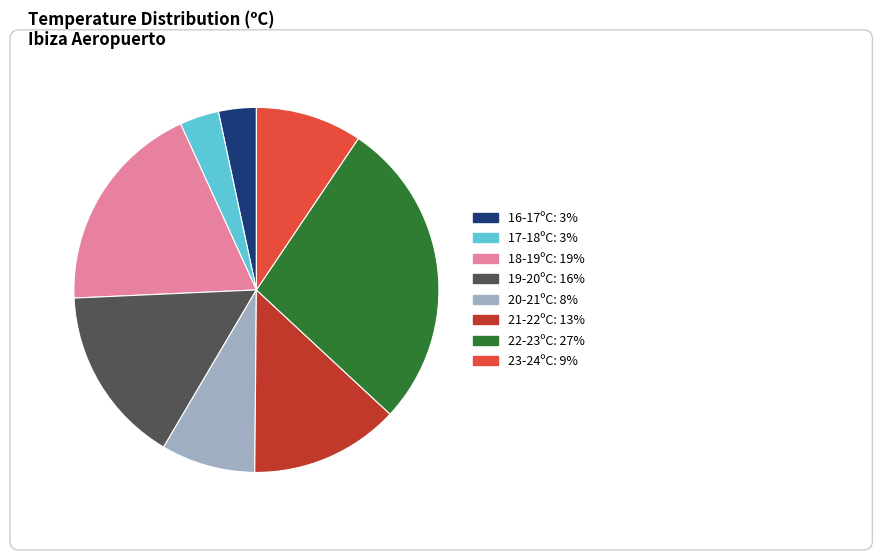

Is there a majority slice in this chart?

No